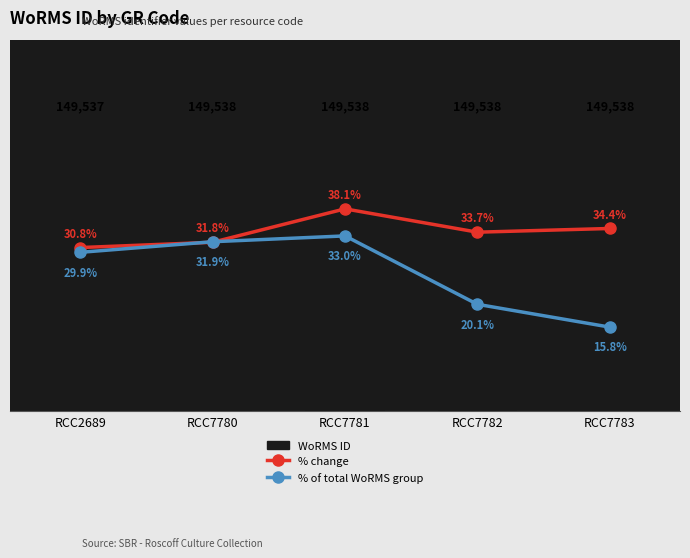

At RCC7783, list the series in order from largest to smallest.

WoRMS ID, % change, % of total WoRMS group